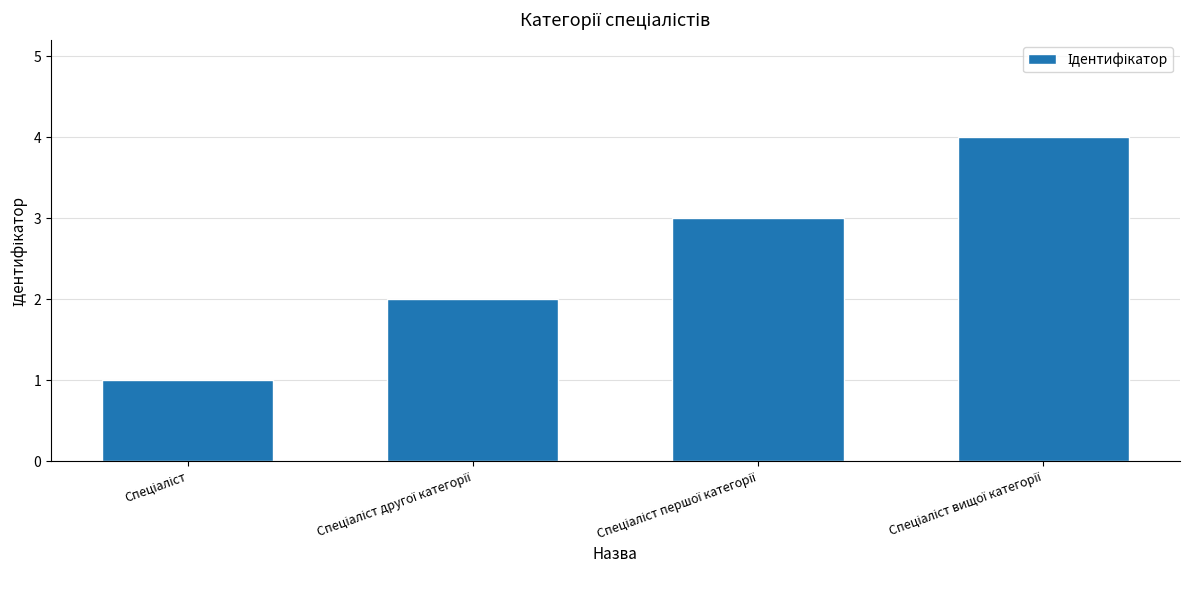

What is the sum of all values?

10